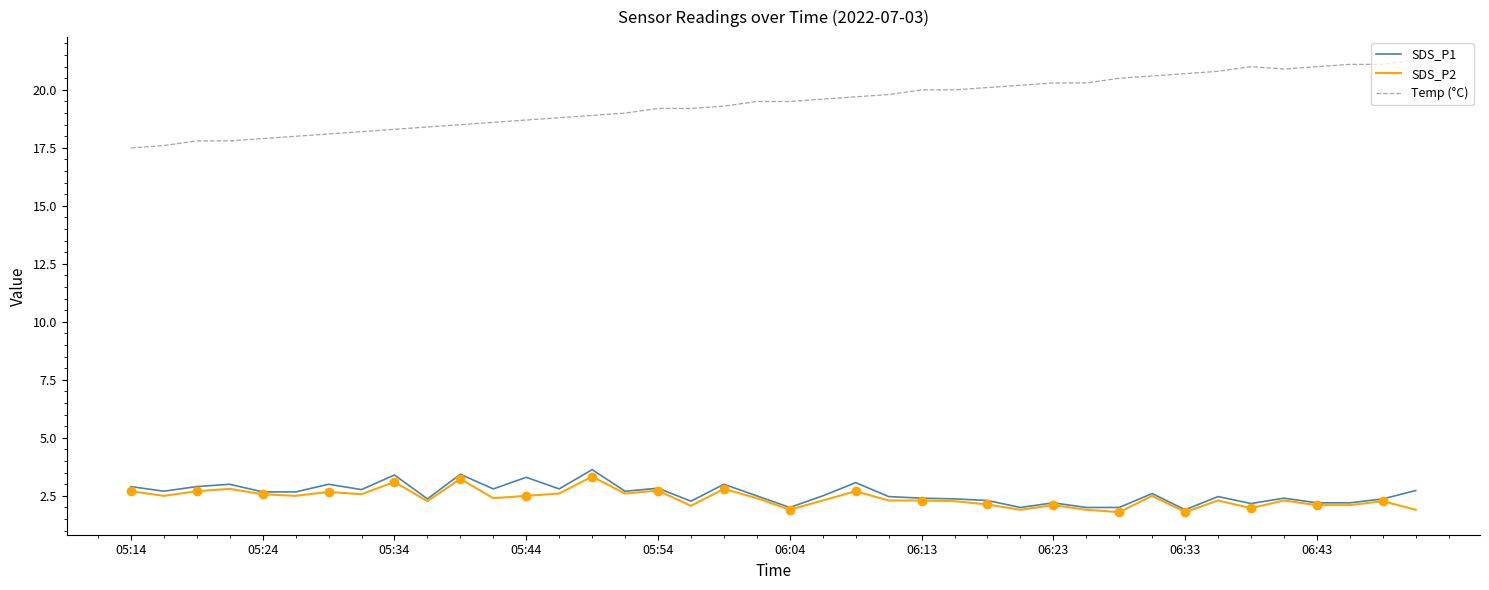

What is the highest value of the SDS_P2 series?

3.3